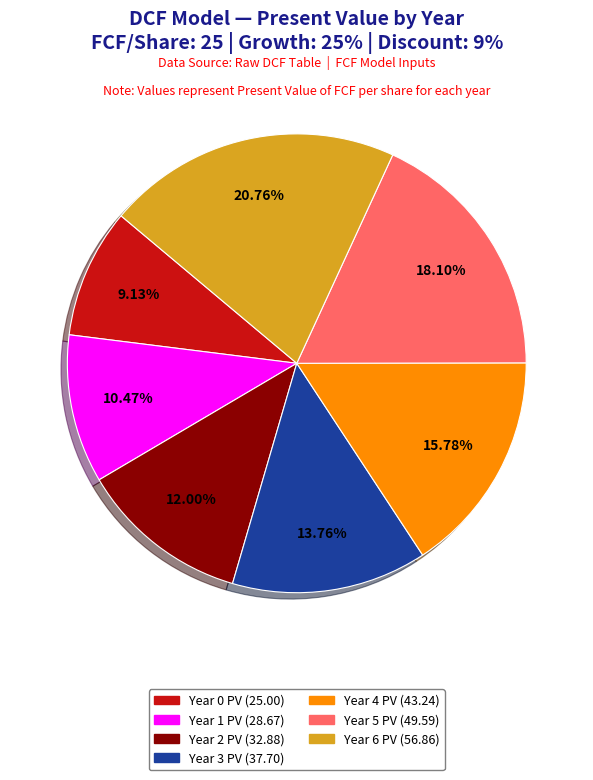

How many segments does this pie chart have?

7